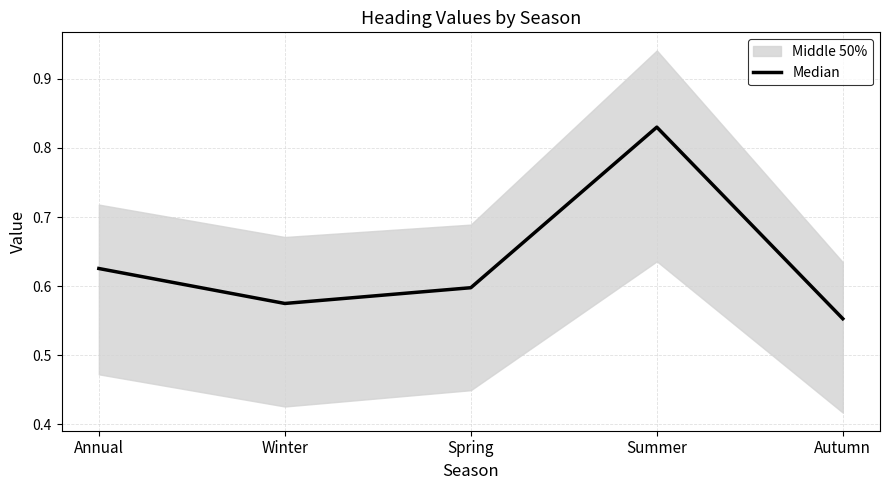

The value at Annual is 0.4. True or false?

False